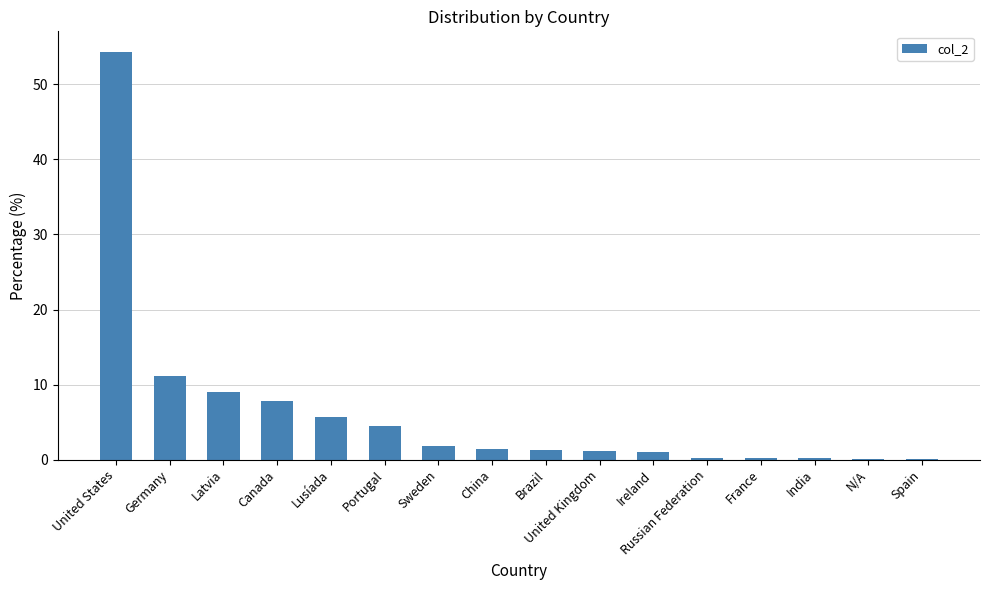

True or false: the data shows 1.8 at Sweden.

True